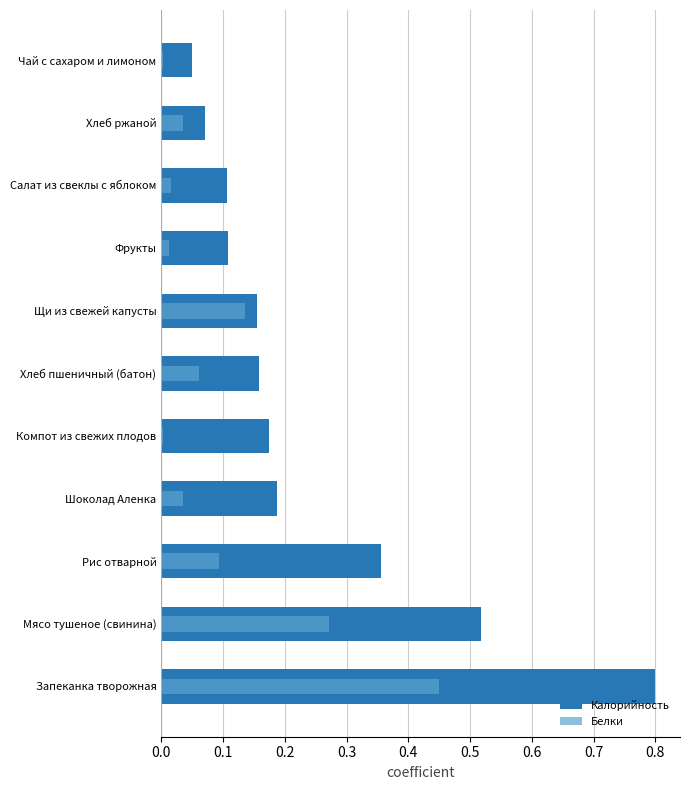

What position from the left is Салат из свеклы с яблоком?

9